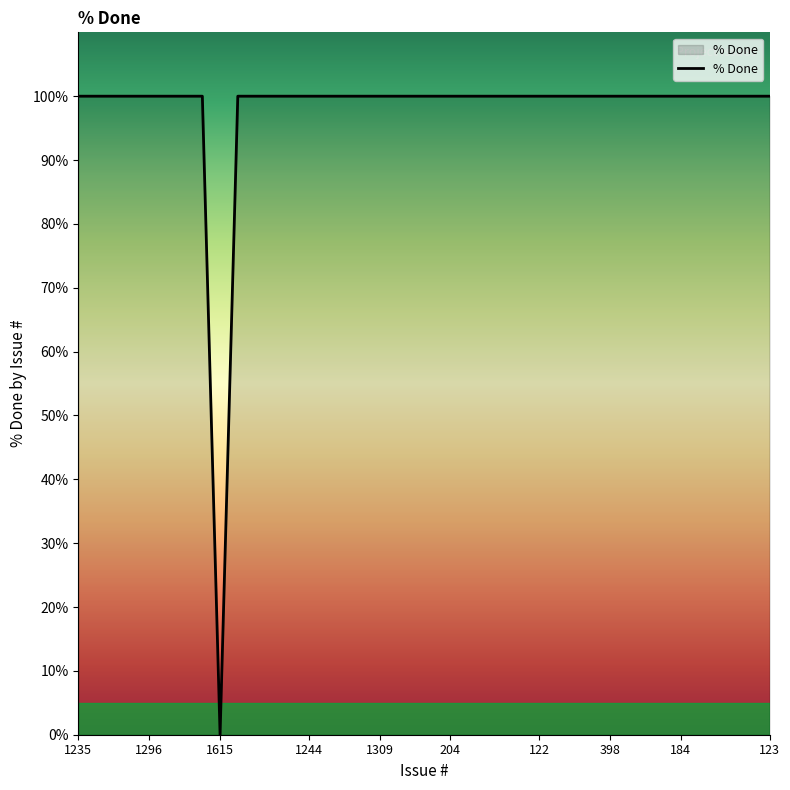

What is the difference between the maximum and minimum values?

100